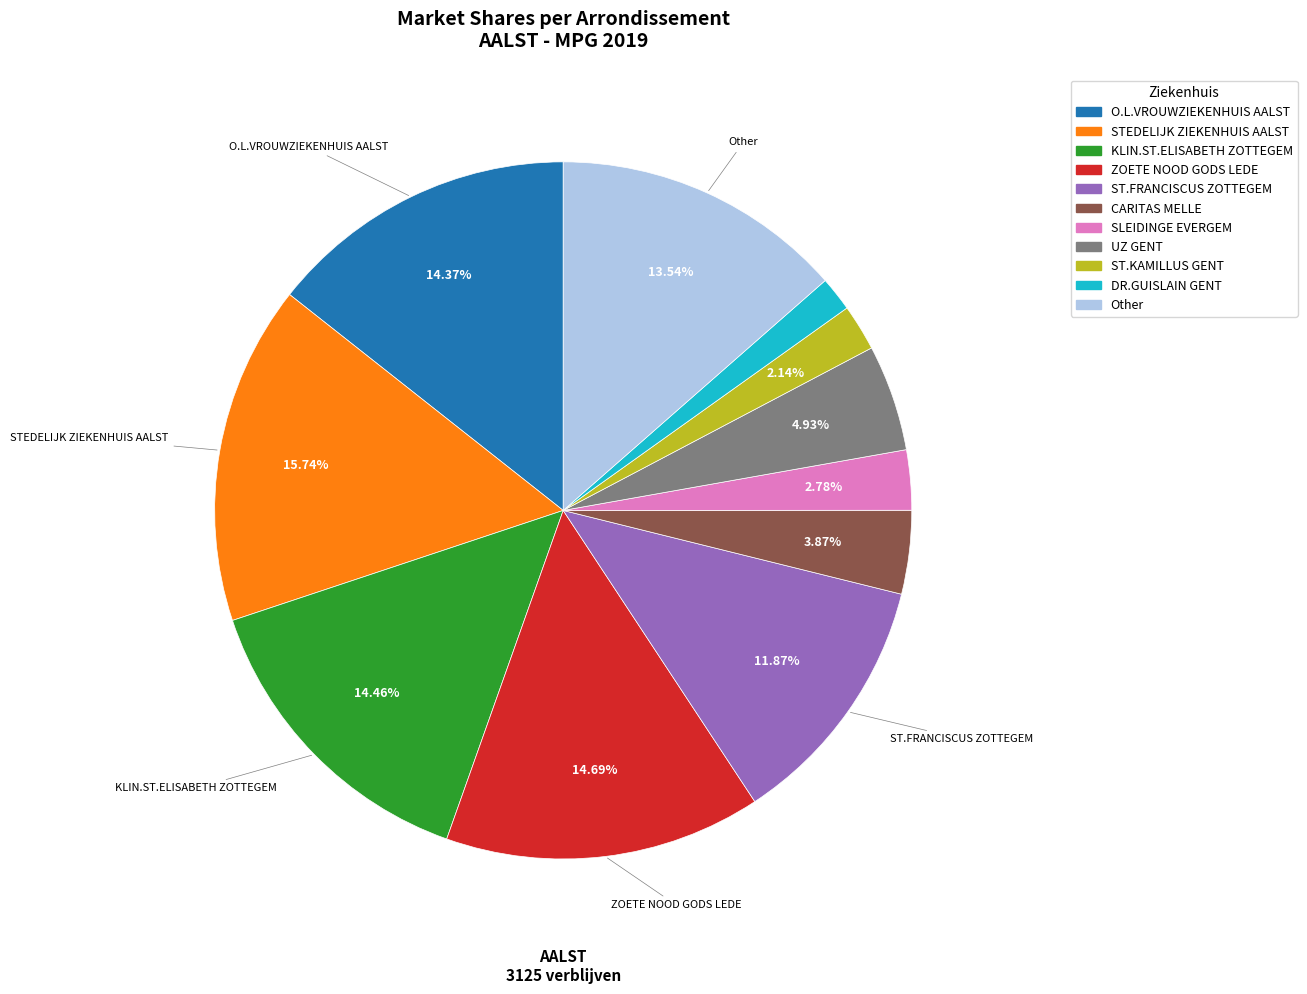

How many segments does this pie chart have?

11